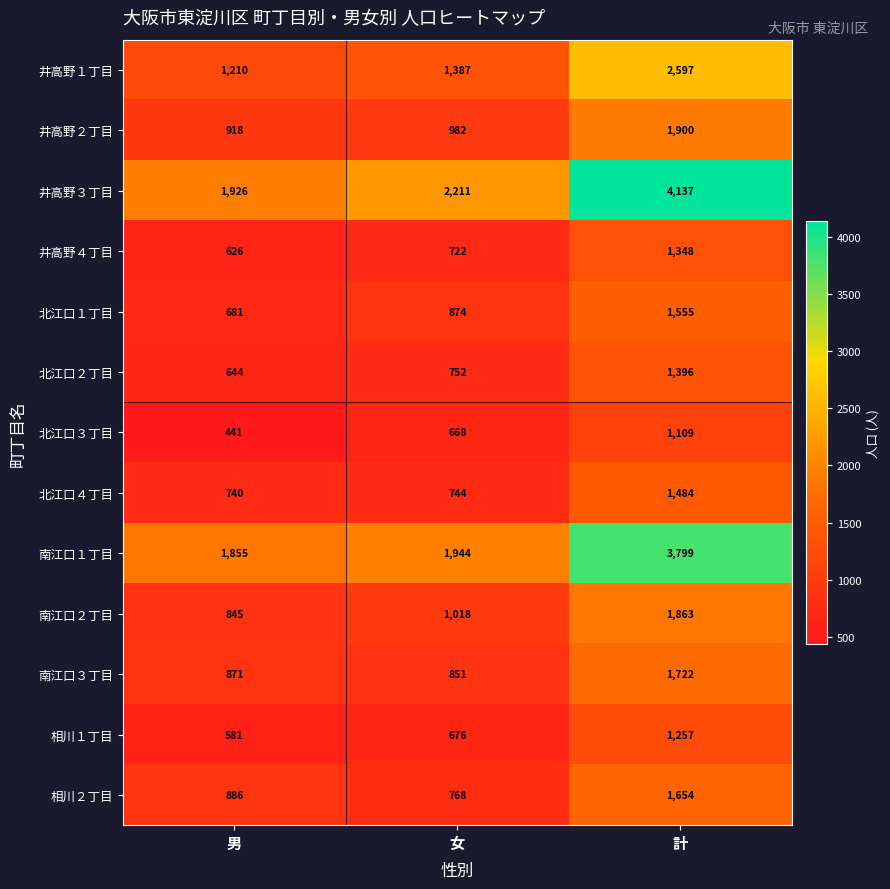

At 男, list the series in order from largest to smallest.

井高野３丁目, 南江口１丁目, 井高野１丁目, 井高野２丁目, 相川２丁目, 南江口３丁目, 南江口２丁目, 北江口４丁目, 北江口１丁目, 北江口２丁目, 井高野４丁目, 相川１丁目, 北江口３丁目